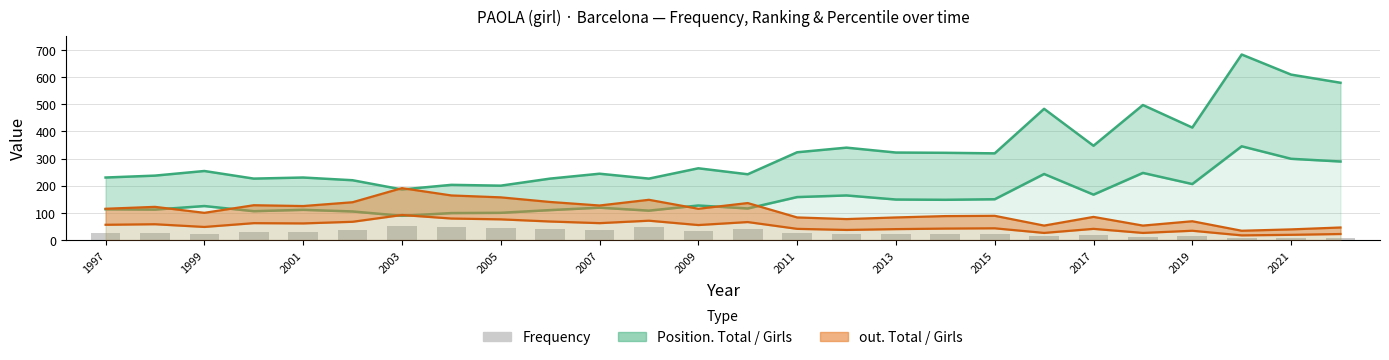

Reading right to left, list all the values displayed in this chart.

Position. Girls: 289	299	345	206	247	167	243	150	148	149	164	158	116	127	108	119	110	100	99	89	105	111	106	125	112	113
out. Girls: 46	39	34	69	53	85	53	89	88	83	77	83	136	115	148	127	140	157	164	191	139	125	128	100	122	115
Frequency: 9	8	7	15	12	20	13	22	22	21	21	24	40	34	46	38	41	45	46	51	35	30	30	22	25	24